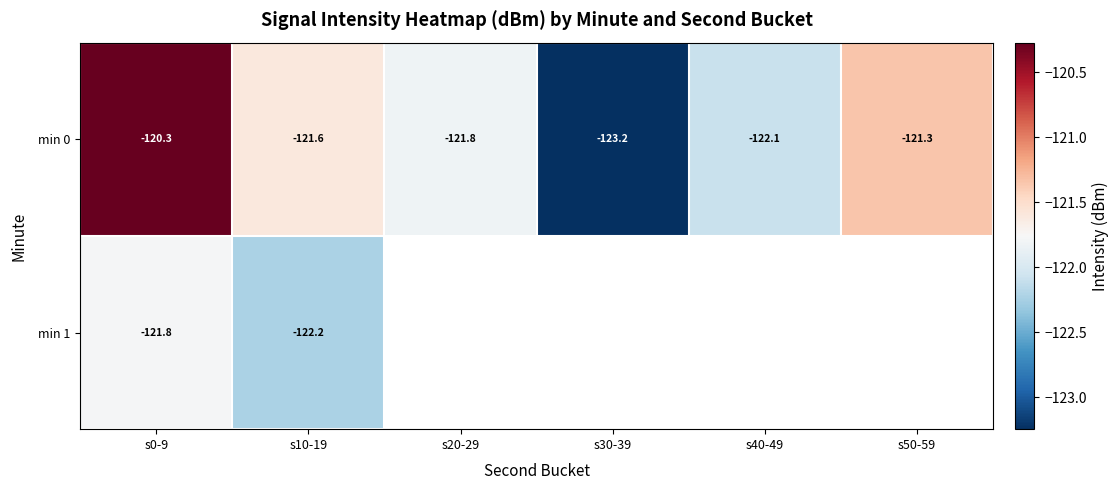

Read the min 1 value at s10-19.

-122.2